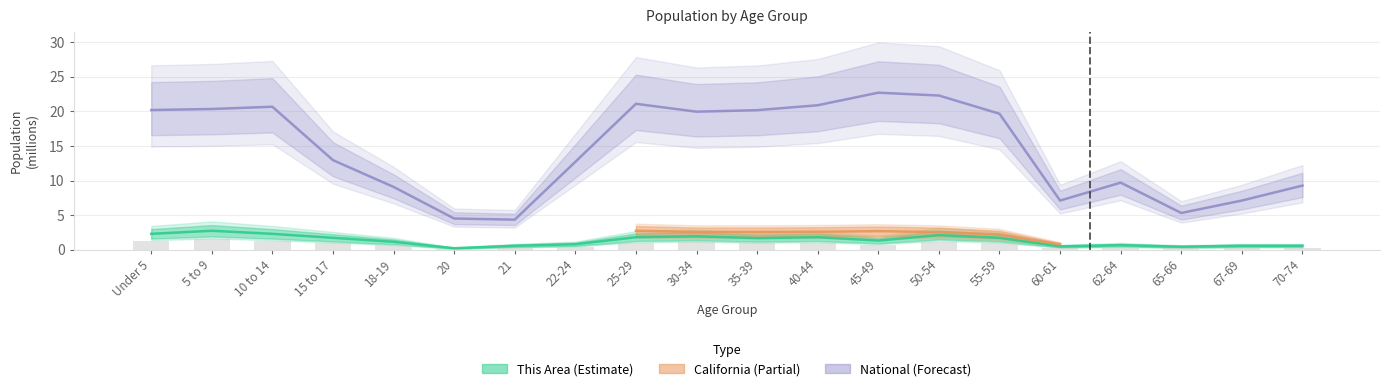

What is the label of the 12th bar from the right?

25-29